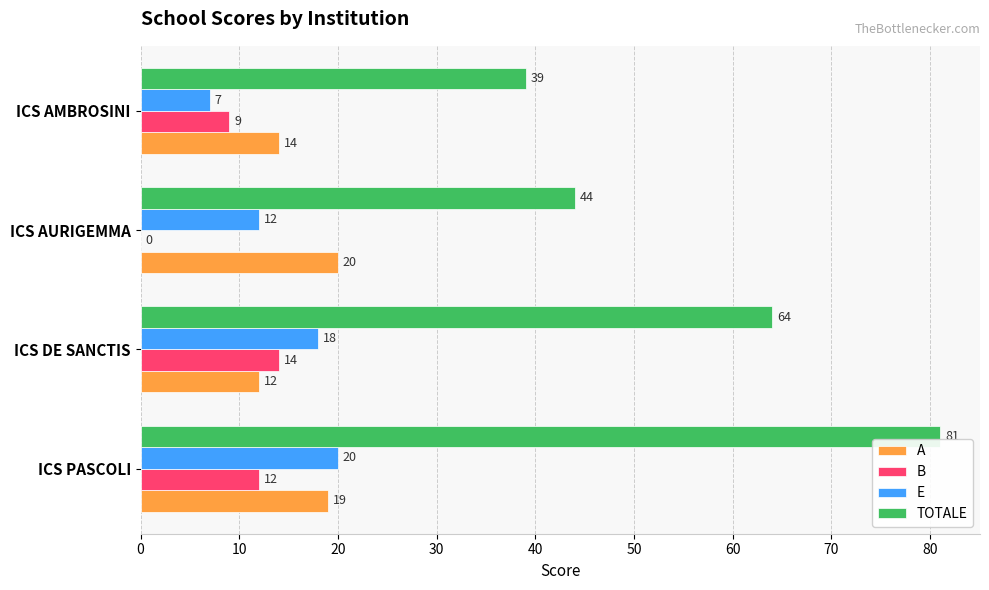

Which label corresponds to the largest value in the chart?

ICS PASCOLI